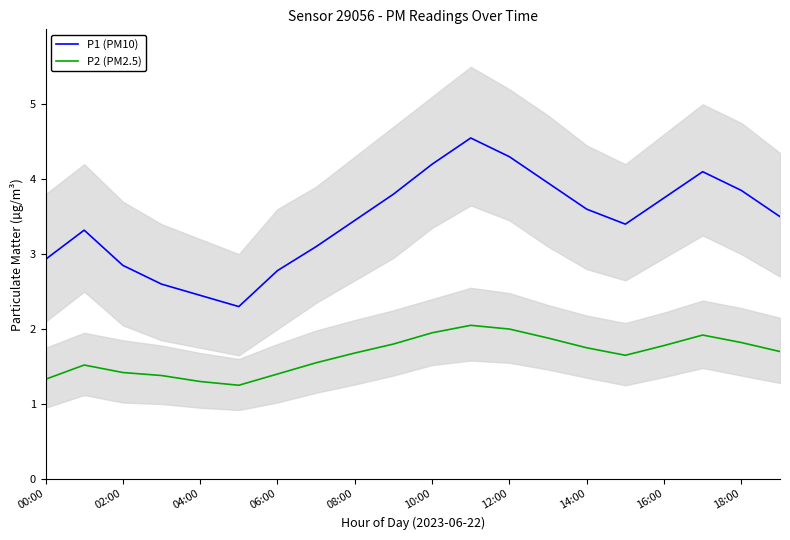

At which category is the sum across all series the highest?

11